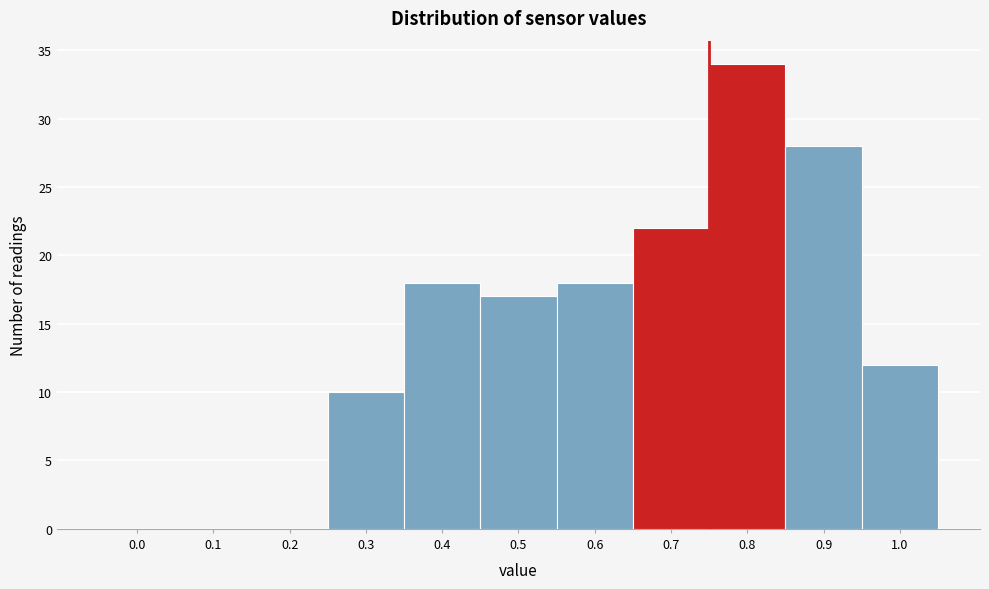

Reading left to right, extract all data points from this chart.

0.0=0	0.1=0	0.2=0	0.3=10	0.4=18	0.5=17	0.6=18	0.7=22	0.8=34	0.9=28	1.0=12